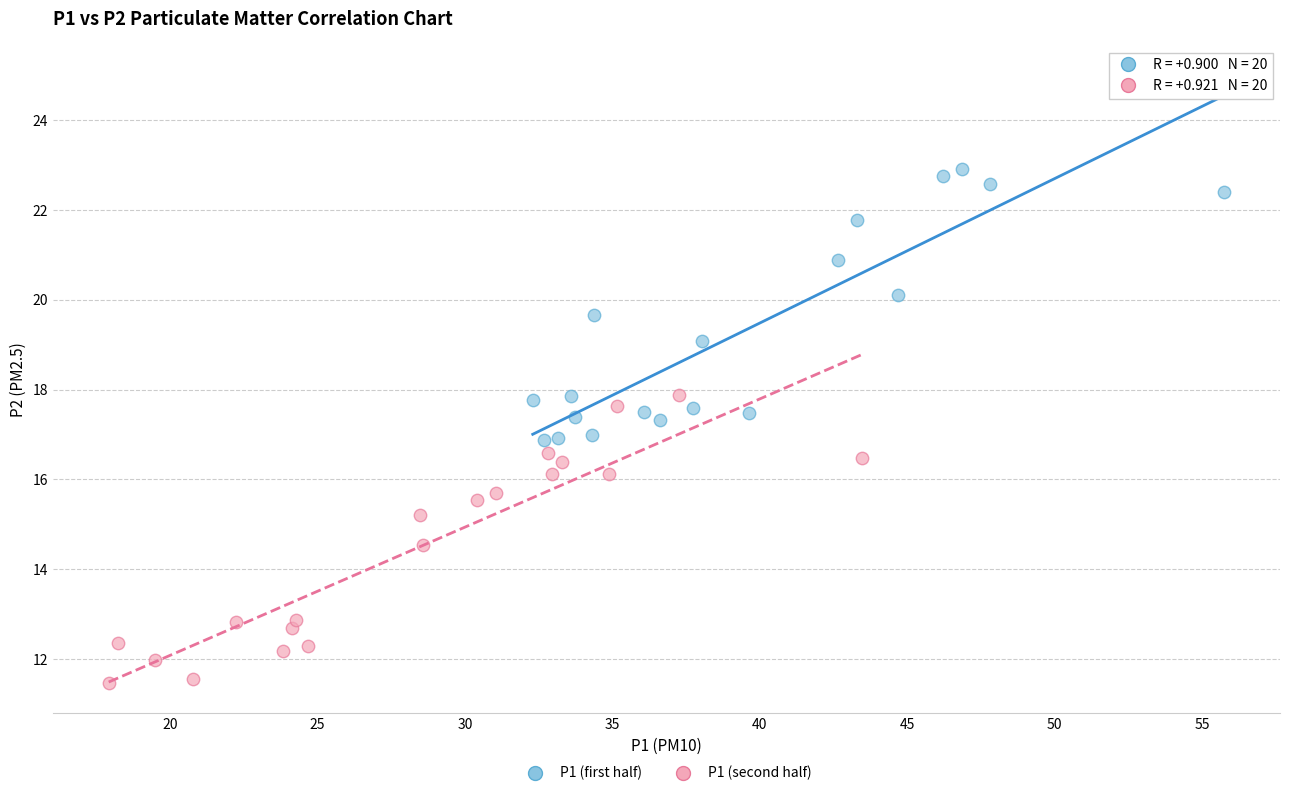

Which series has the widest spread of Y values?

P1 (first half)